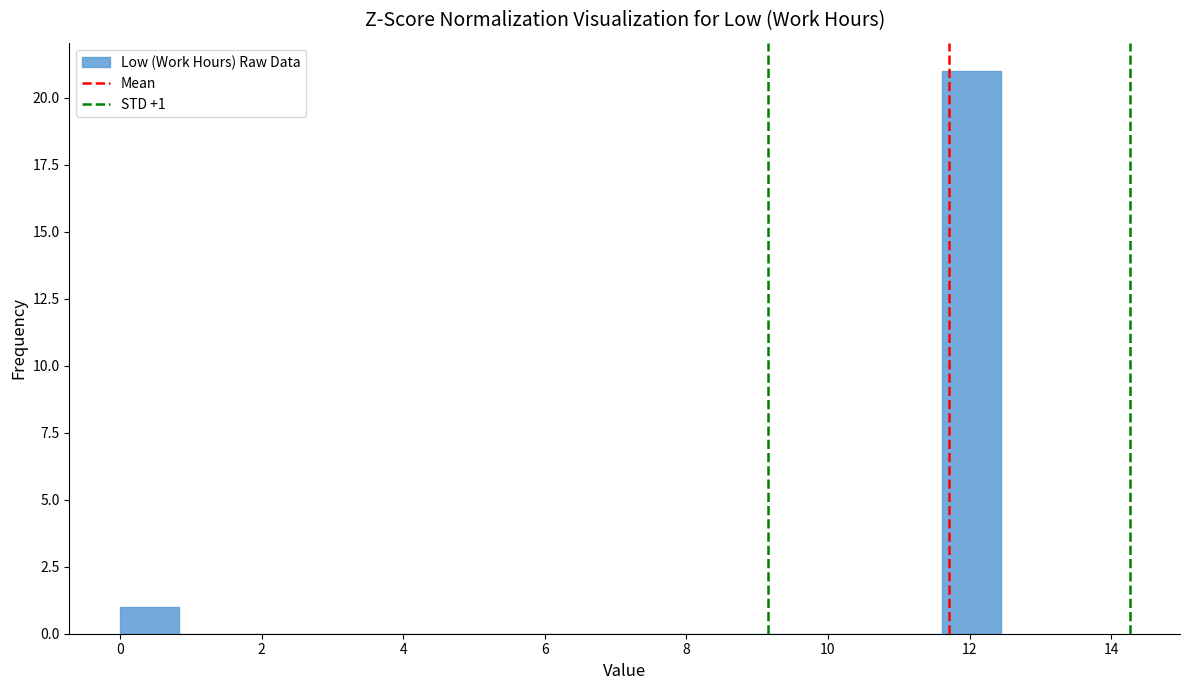

Which range on the x-axis has the tallest bar?

11.6 to 12.4